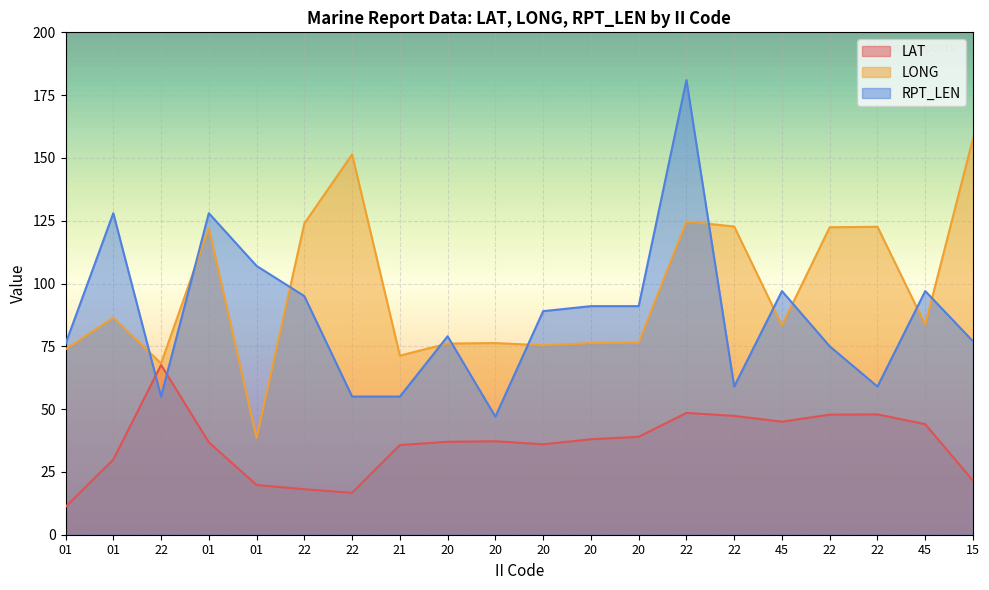

What are all the series names shown in the legend?

LAT, LONG, RPT_LEN